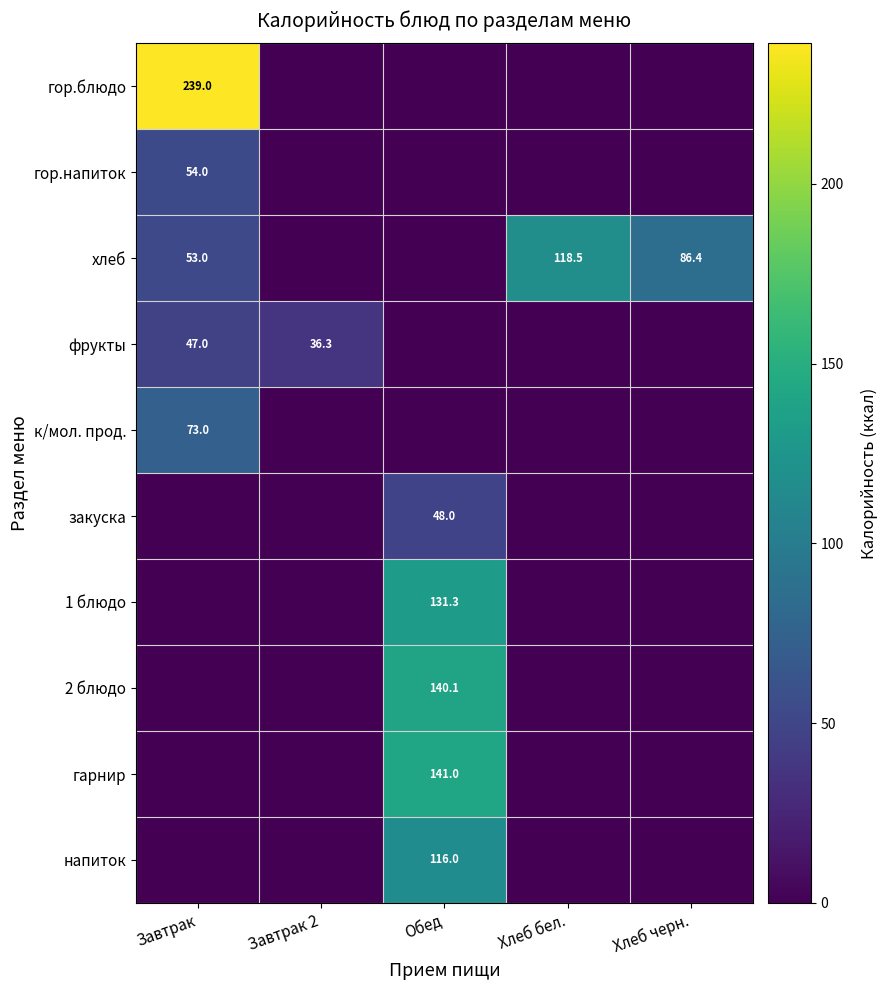

The value of хлеб at Хлеб черн. is 57.2. True or false?

False